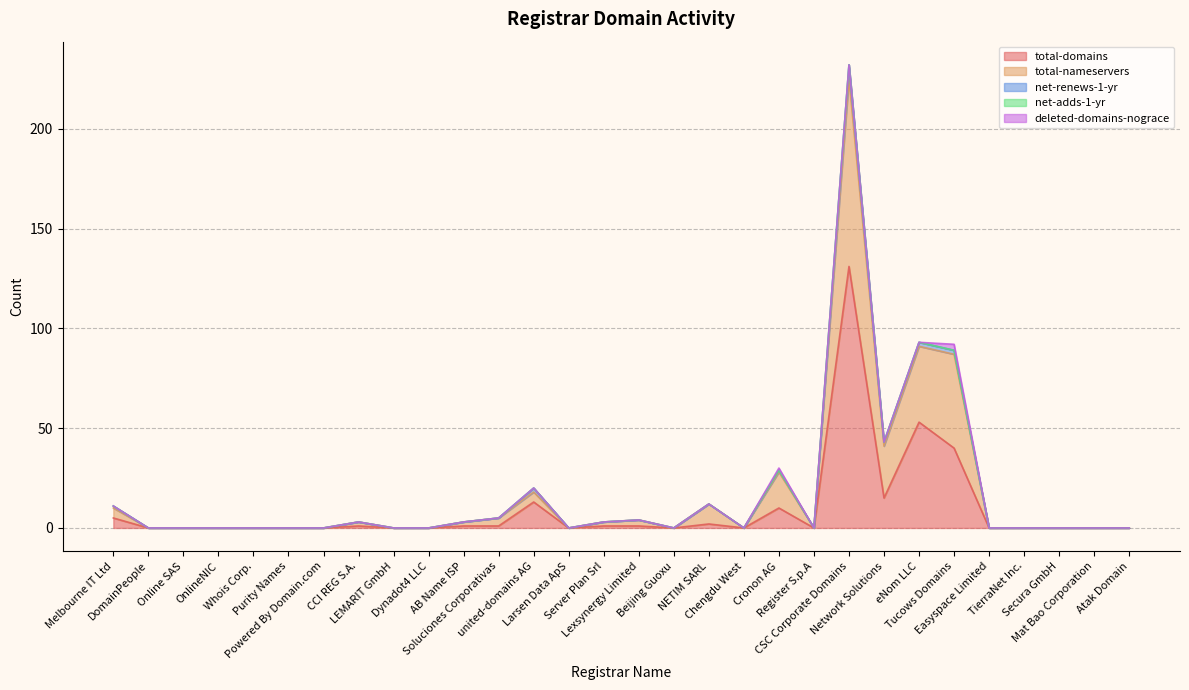

How many values in deleted-domains-nograce are above zero?

2